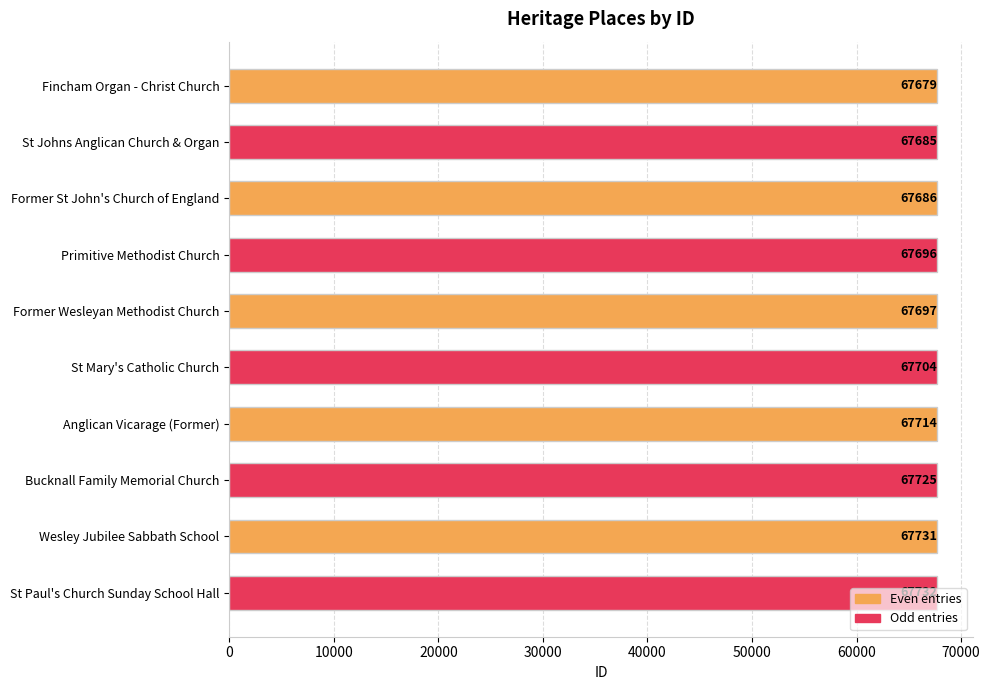

Where is the data nearest to the value 67705?

St Mary's Catholic Church